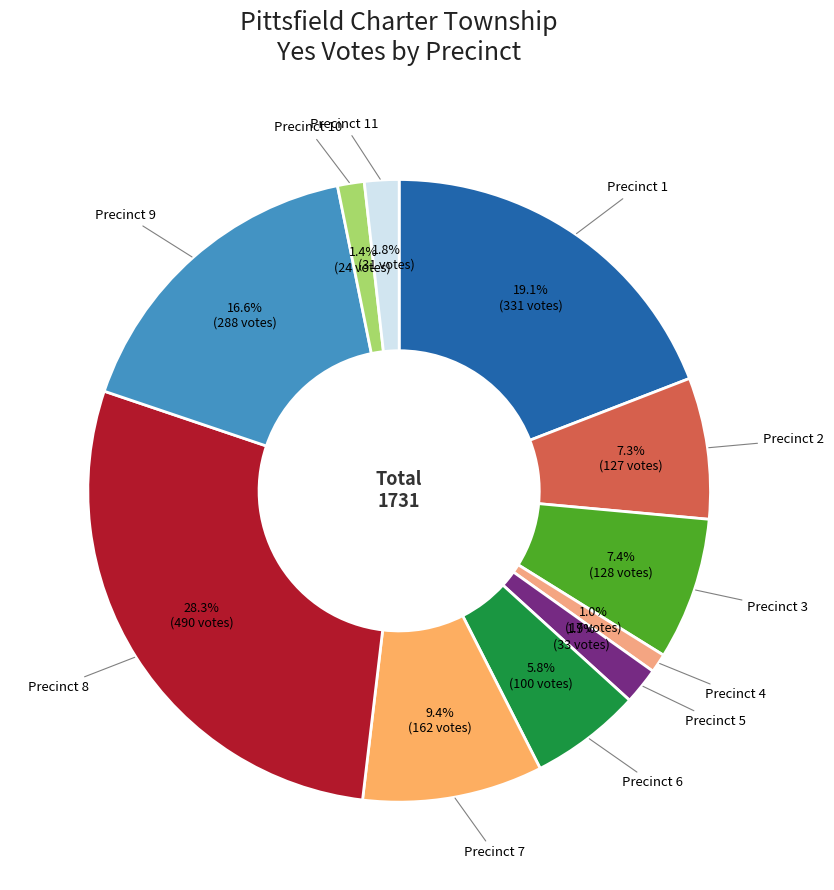

How many segments does this pie chart have?

11